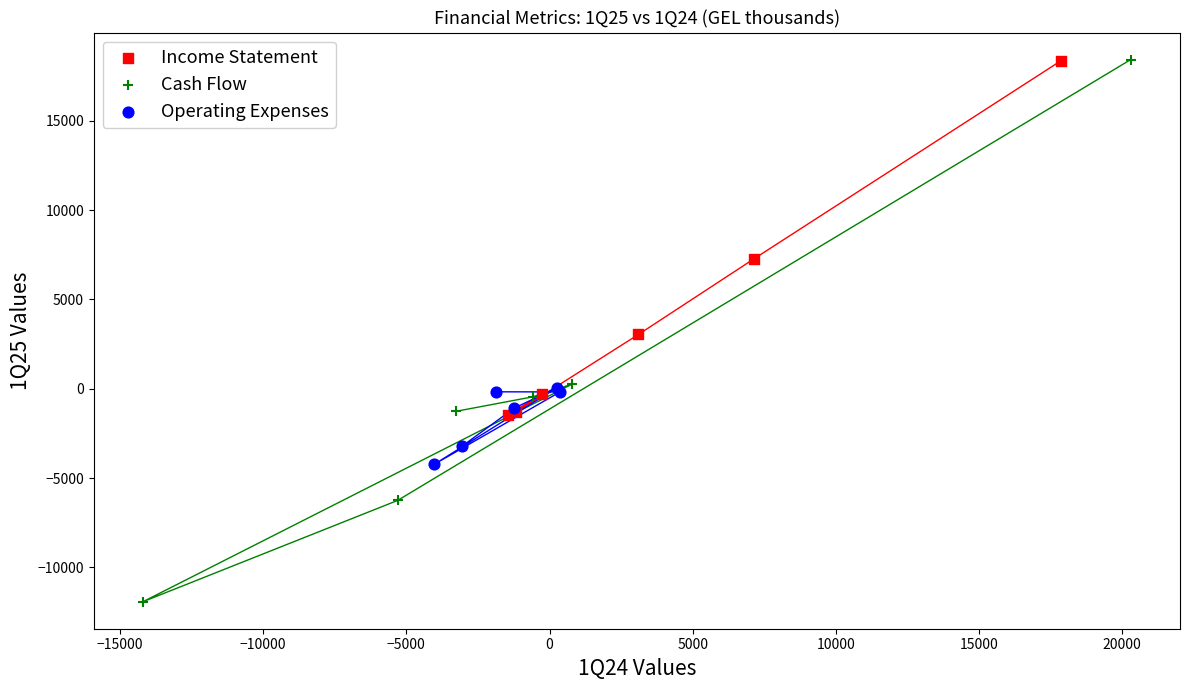

Which series reaches the minimum Y coordinate?

Cash Flow